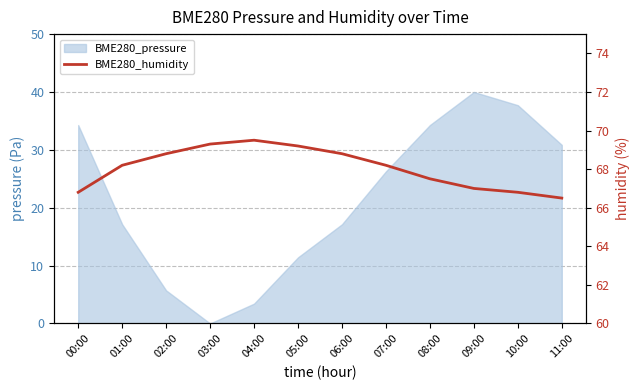

Reading left to right, what are all the values shown in this chart?

66.8	68.2	68.8	69.3	69.5	69.2	68.8	68.2	67.5	67.0	66.8	66.5